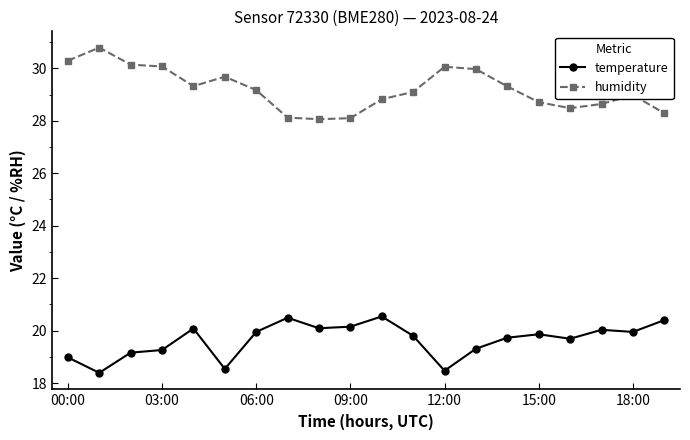

At how many categories does at least one series exceed 26?

20